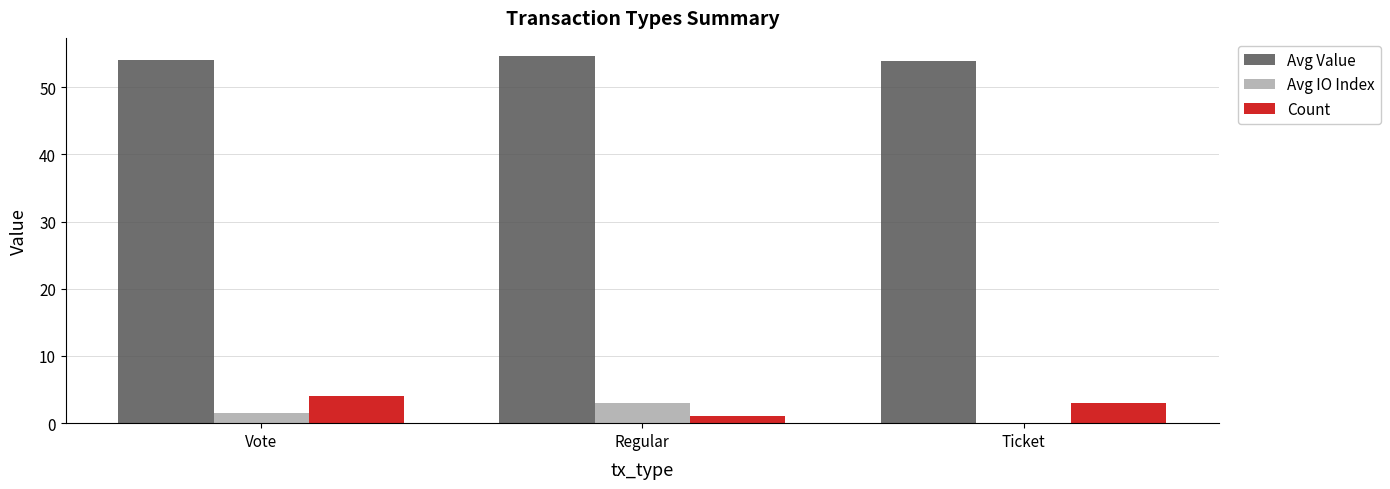

What is the average value of the Count series?

2.7